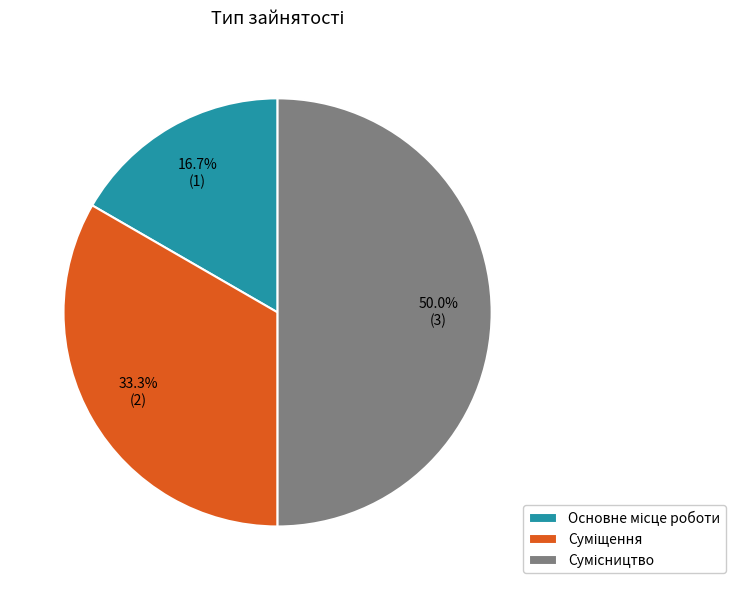

Rank the categories by value from highest to lowest.

Сумісництво, Суміщення, Основне місце роботи